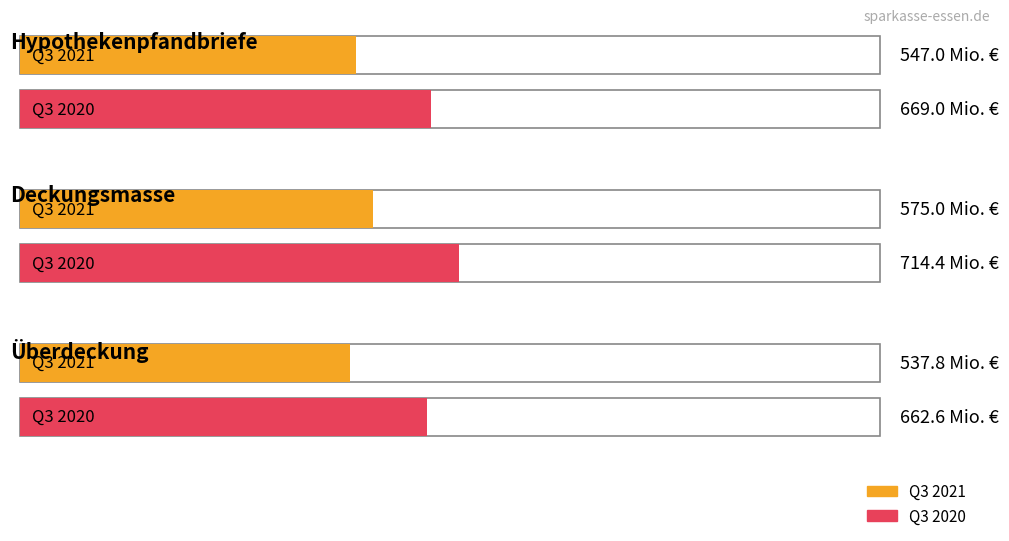

What is the difference between the highest and lowest values at Überdeckung?

124.8